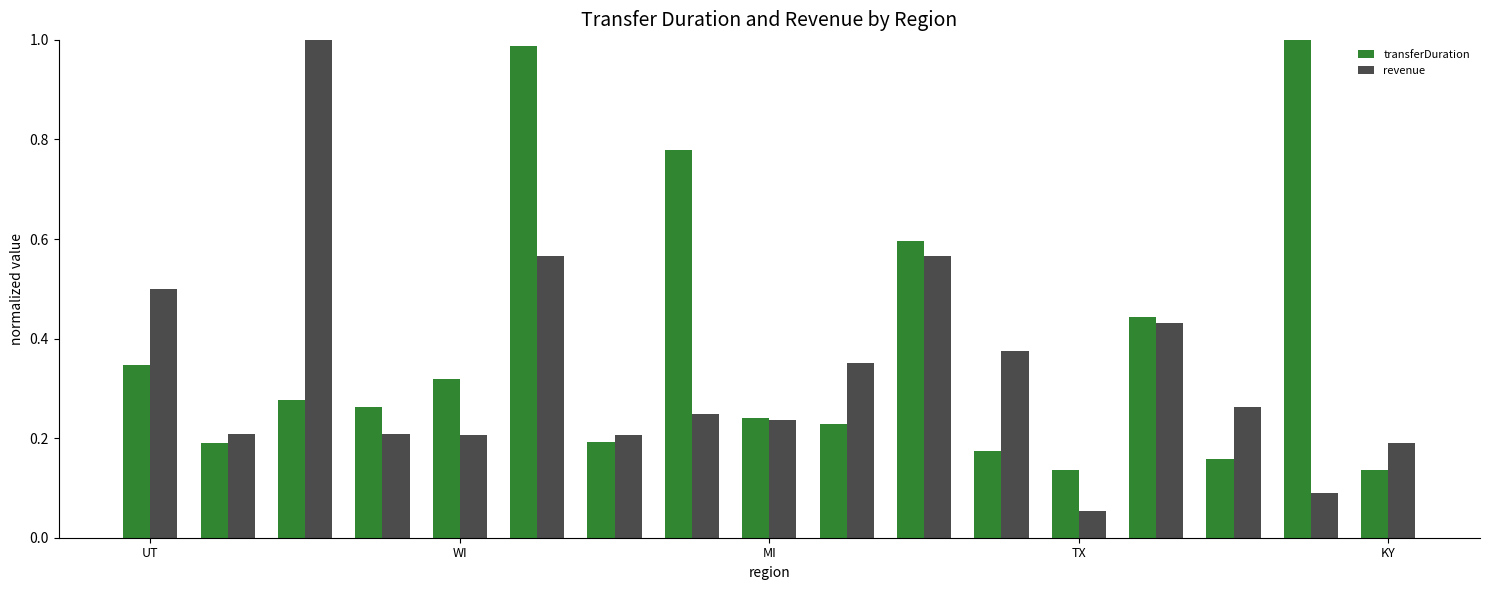

What is the difference between the maximum and second lowest values in the revenue series?

0.9